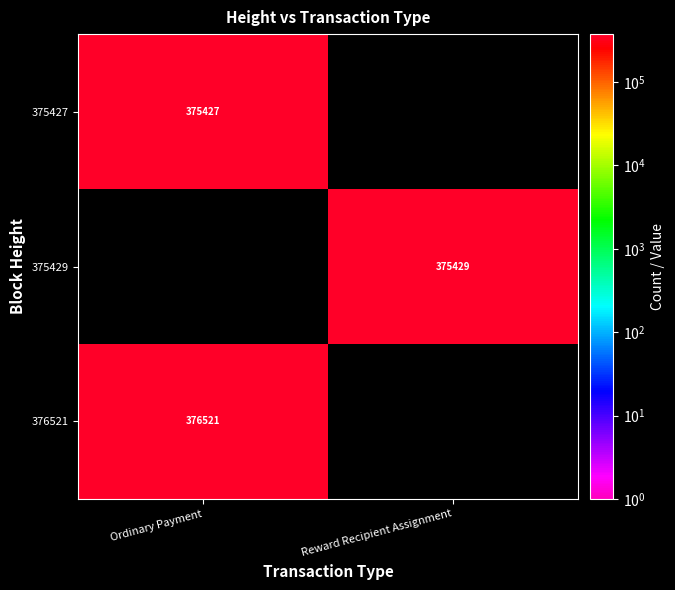

The 375429 series shows 596369 at Reward Recipient Assignment. True or false?

False